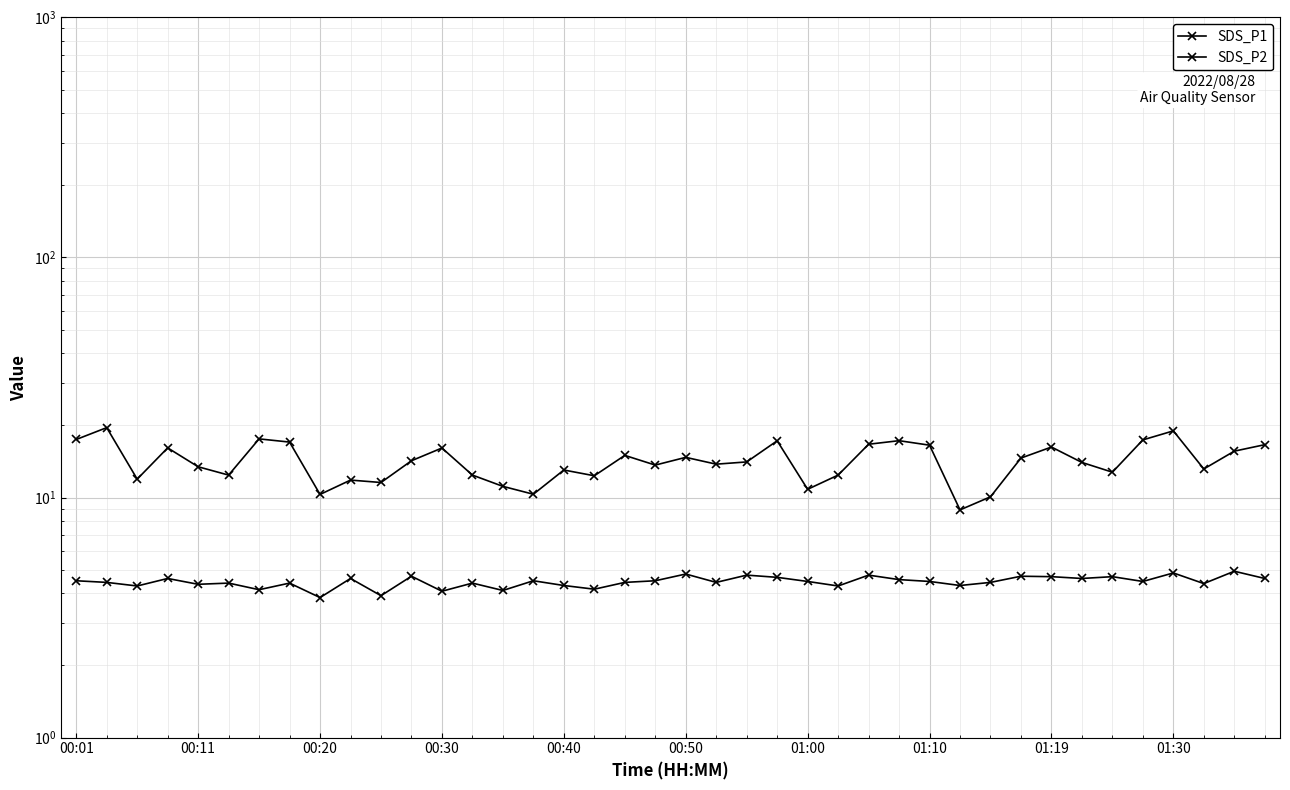

Rank the series at 33 from highest to lowest value.

SDS_P1, SDS_P2